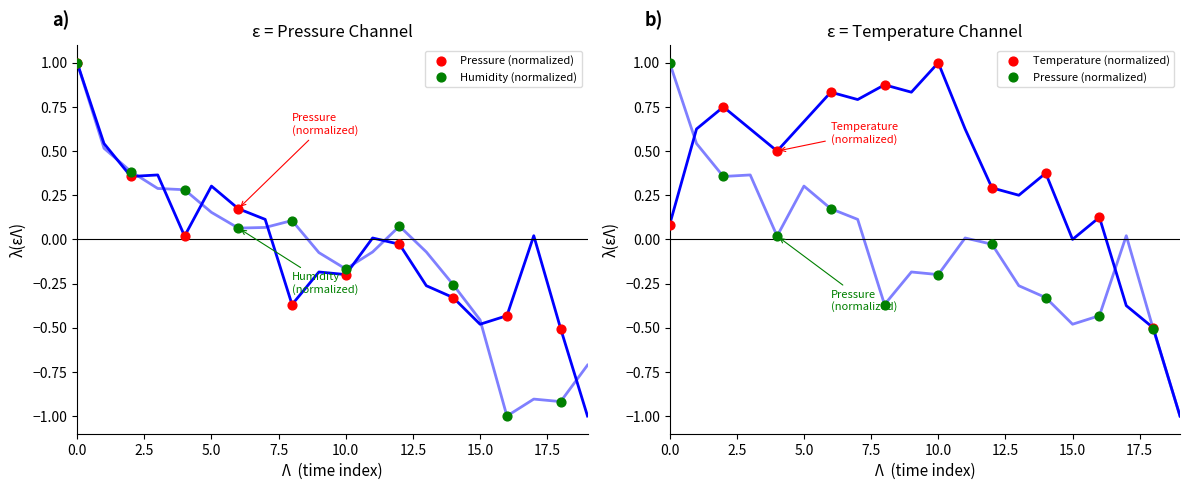

Which series has the largest Y range (max minus min)?

Humidity (normalized)